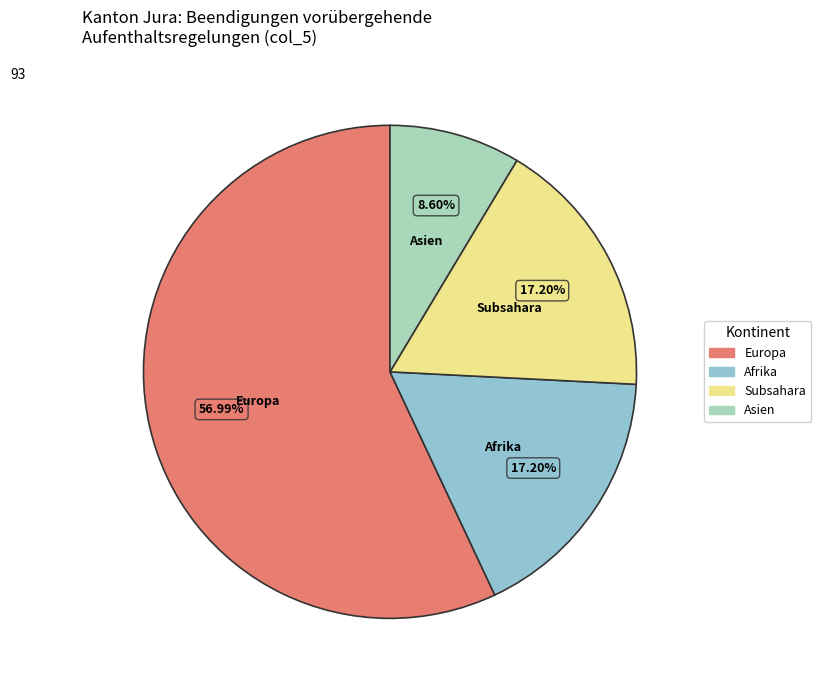

To the nearest percent, what is the average slice percentage?

25%